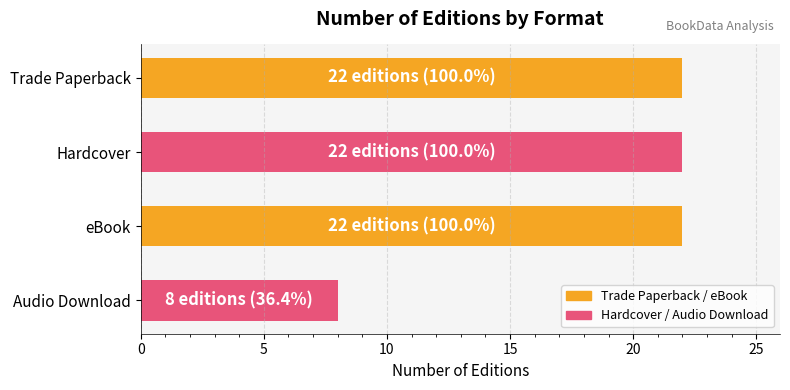

Count the number of categories in the chart.

4